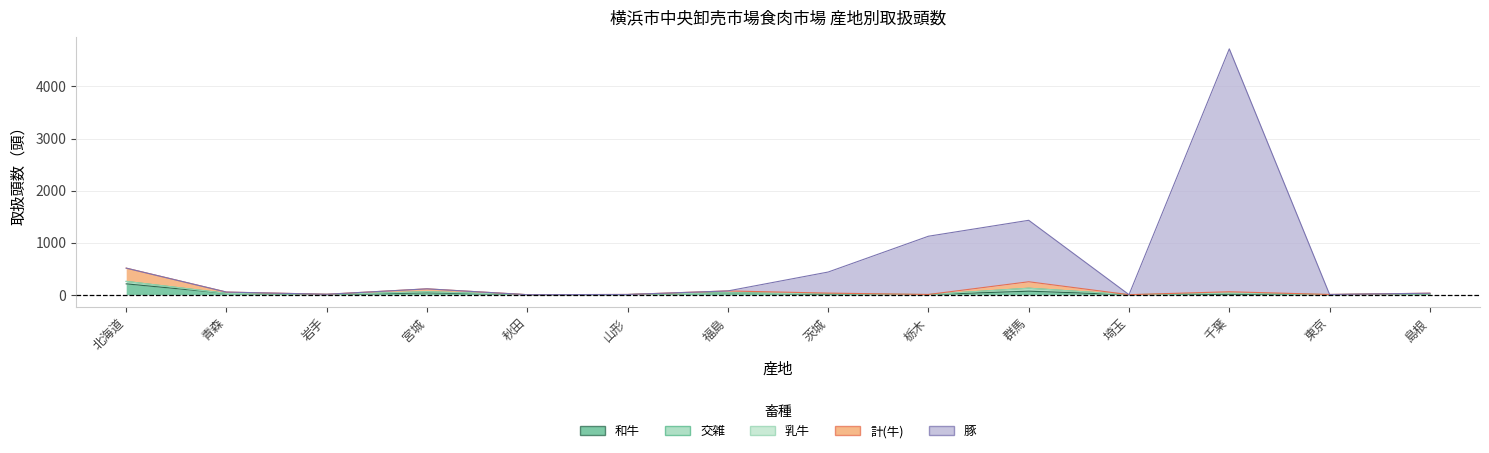

True or false: 計(牛) has a value of 36 at 福島.

True